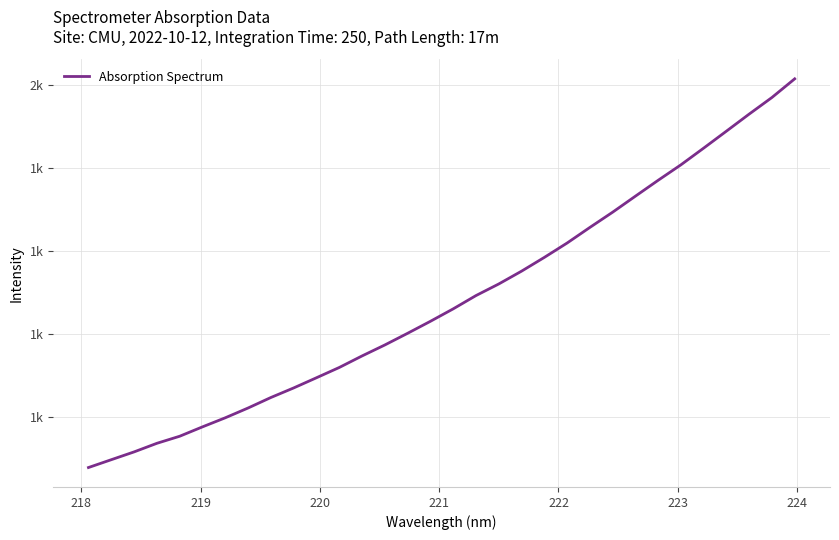

Does the chart display data point markers on the line(s)?

No